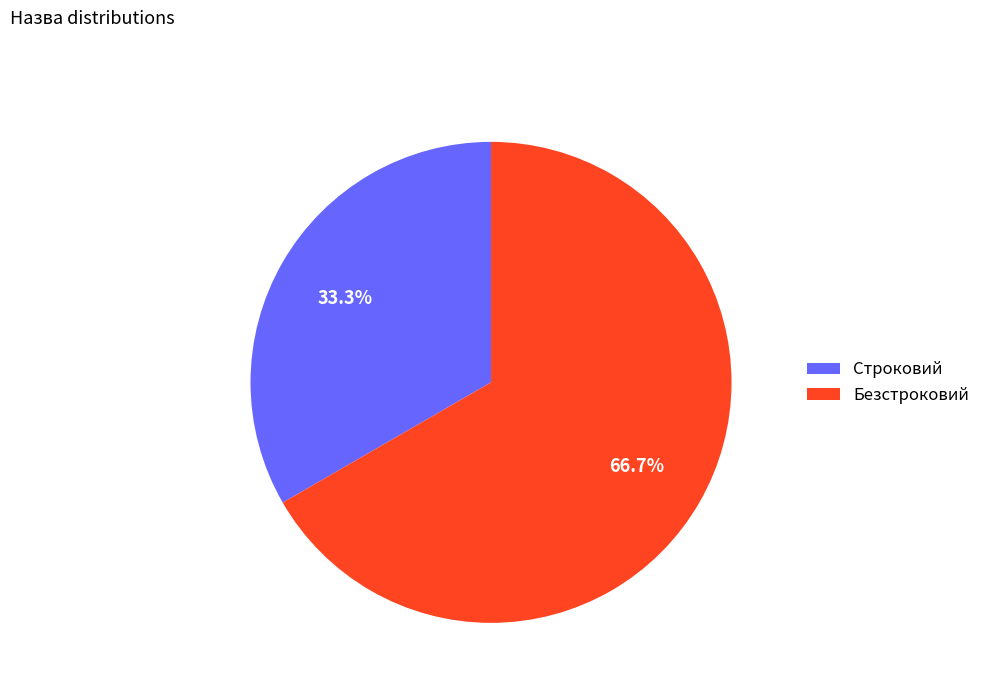

Combined, what portion of the pie is Строковий and Безстроковий?

100.0%